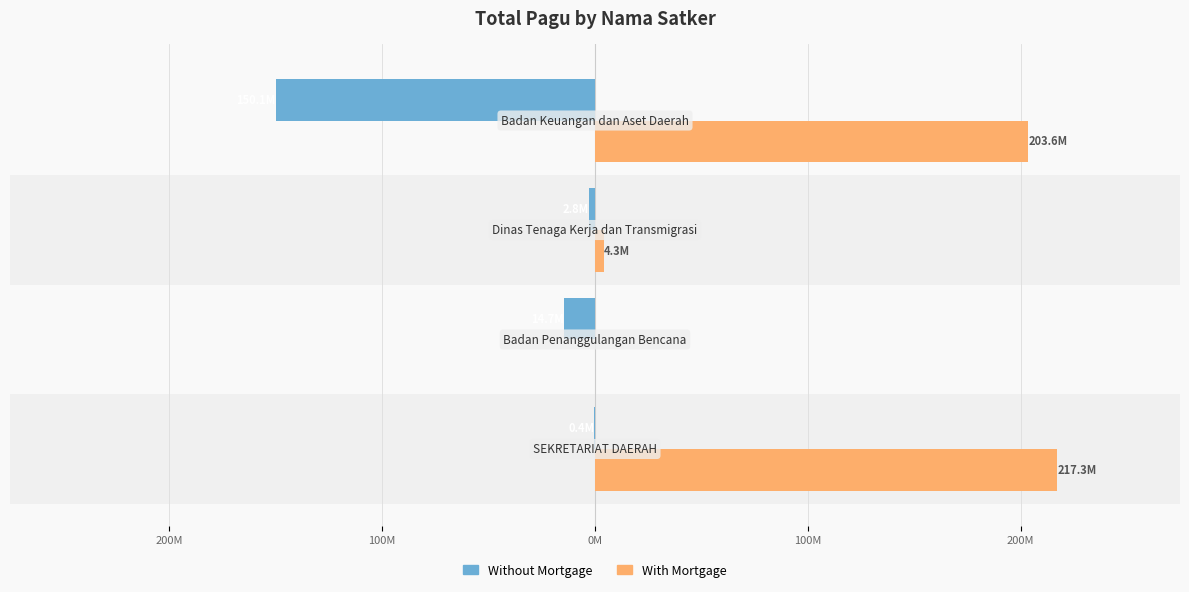

What are all the series names shown in the legend?

Without Mortgage, With Mortgage